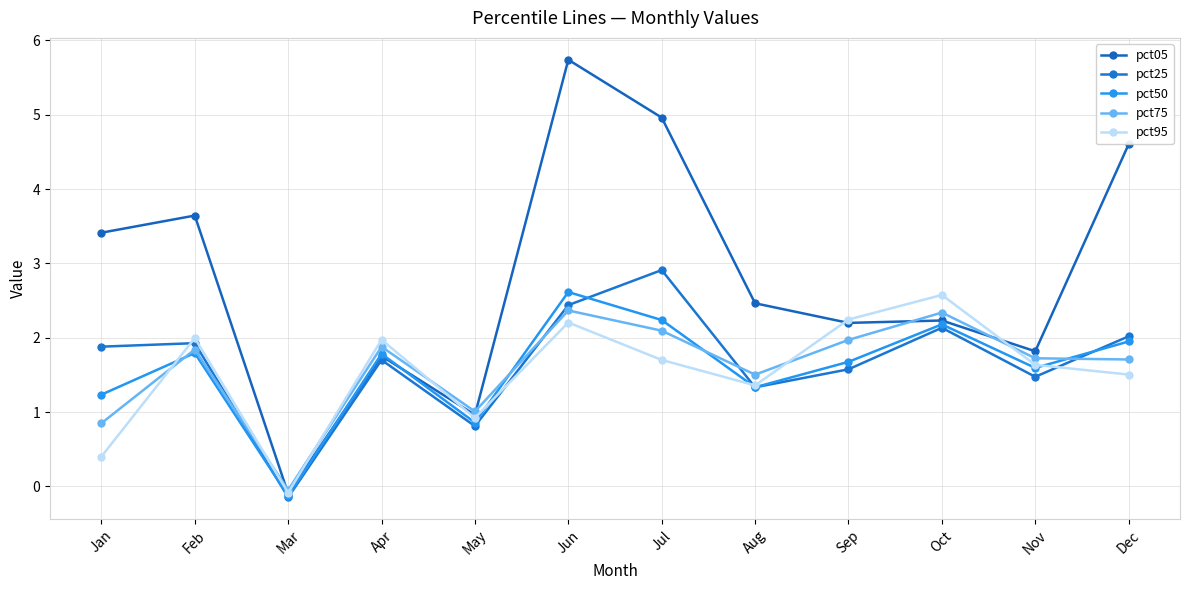

At which label does pct05 reach its peak?

Jun